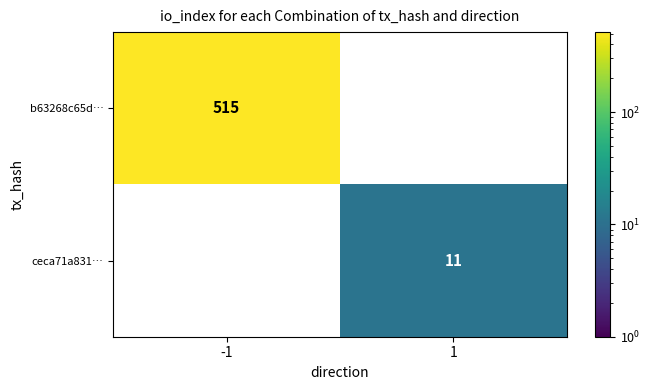

Which series has the widest spread of values?

b63268c65d…